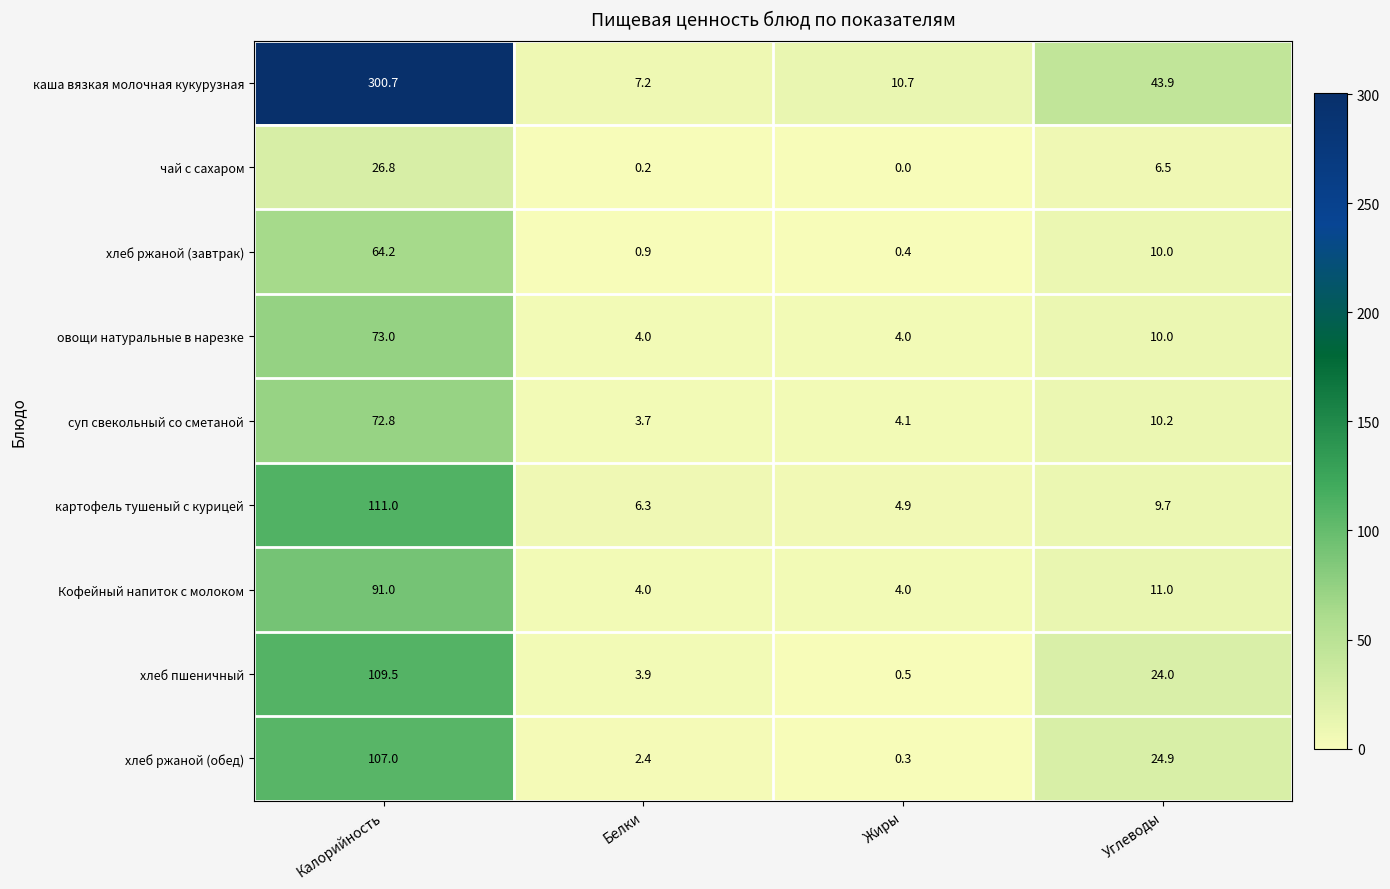

Is it true that чай с сахаром equals 0.0 at Жиры?

True